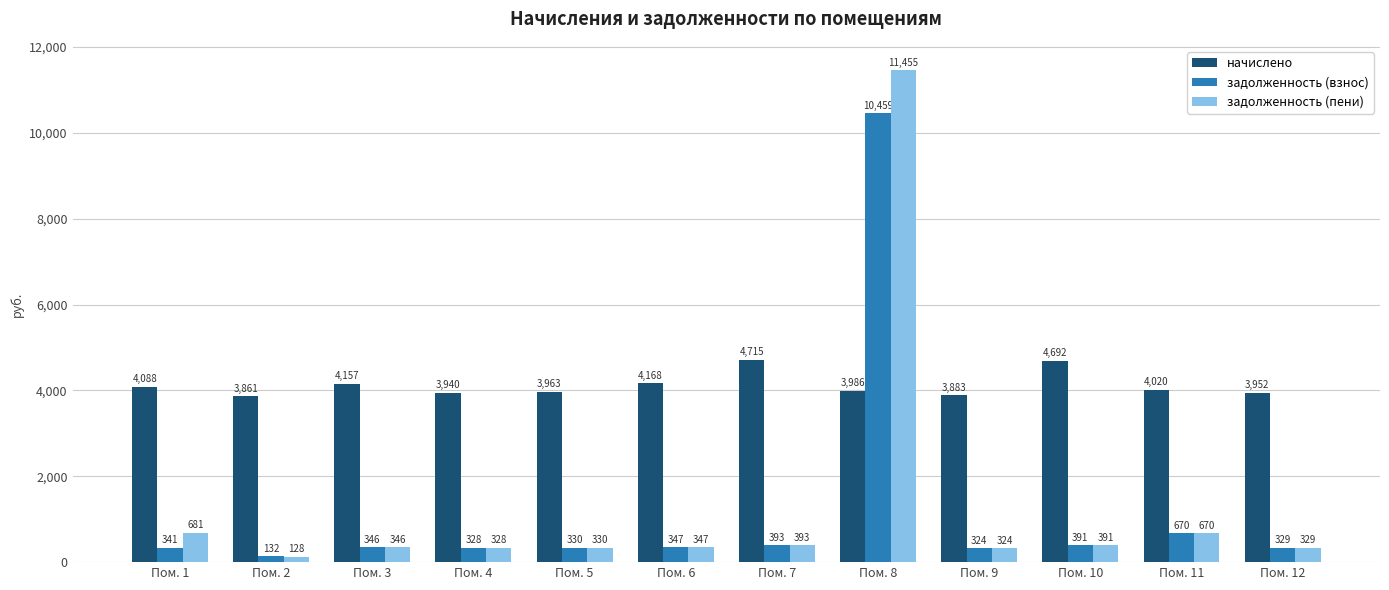

At which label is начислено closest to 4287?

Пом. 6